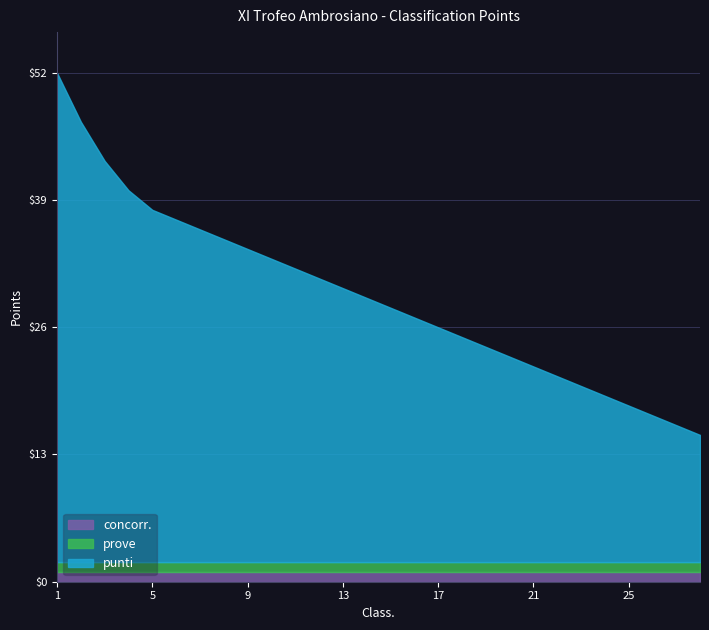

What are all the series names shown in the legend?

concorr., prove, punti